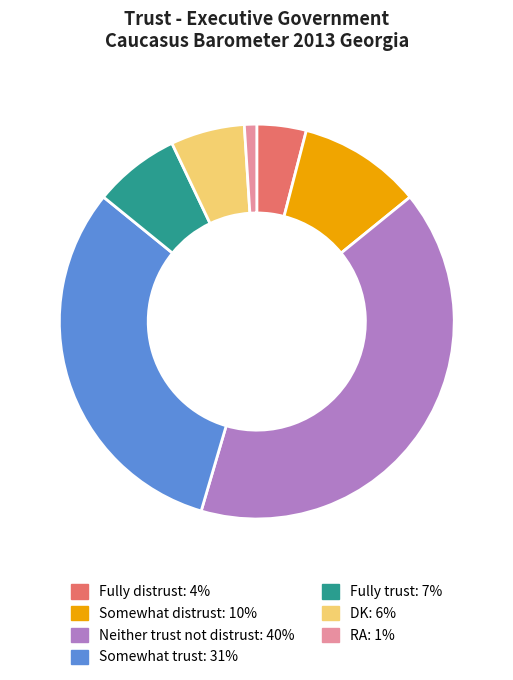

Rank the categories by value from lowest to highest.

RA, Fully distrust, DK, Fully trust, Somewhat distrust, Somewhat trust, Neither trust not distrust